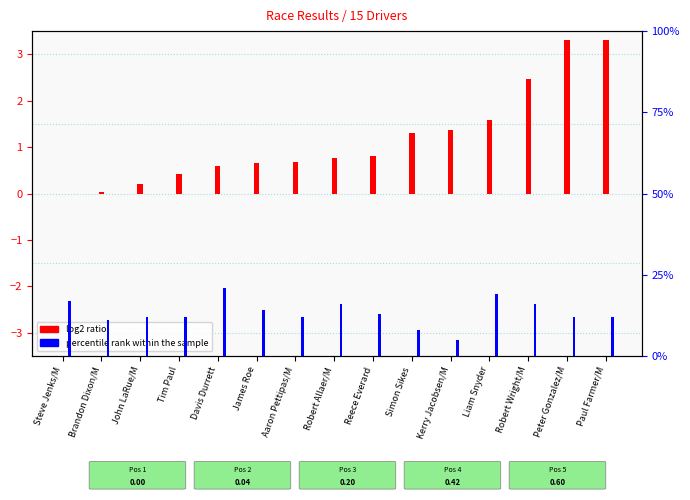

Does the chart contain stacked bars?

No